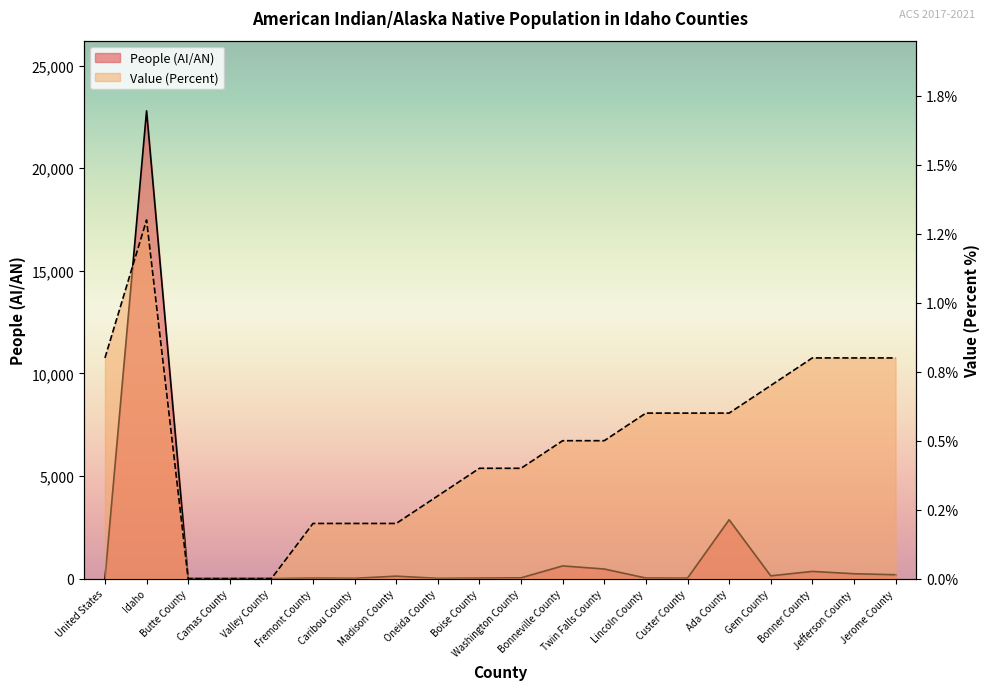

How many data points in People (AI/AN) are less than 40?

10